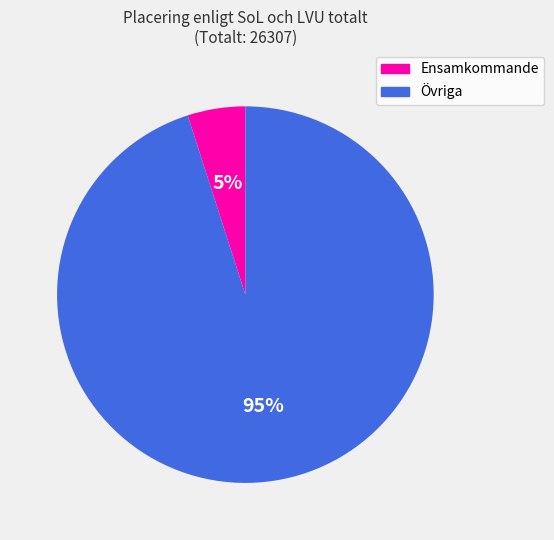

To the nearest percent, what is the average slice percentage?

50%